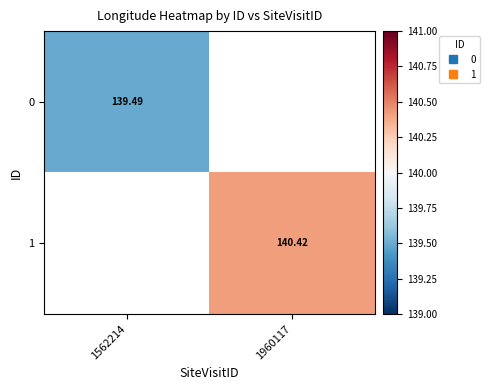

The 0 series shows 139.5 at 1562214. True or false?

True